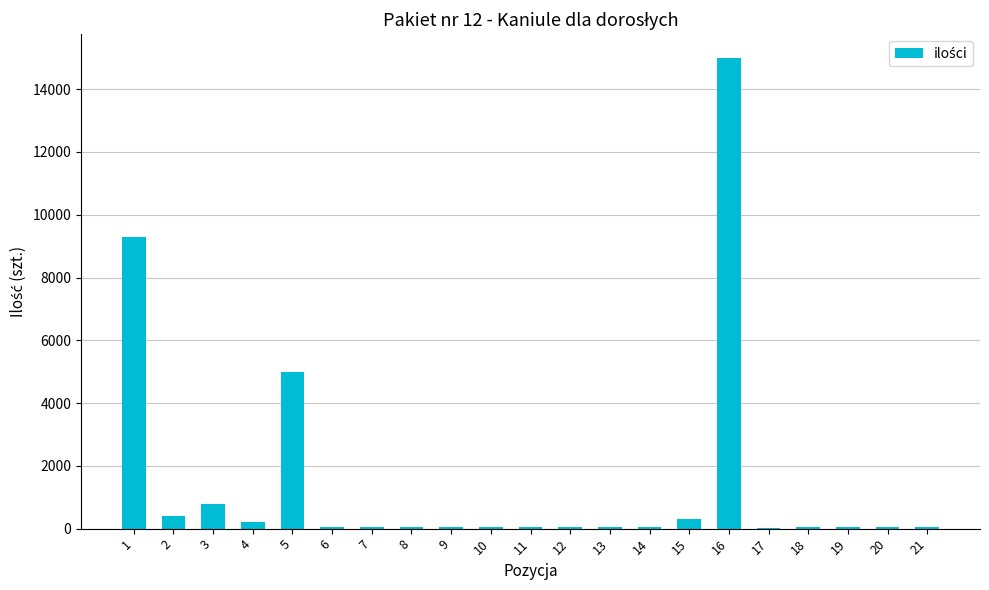

What is the greatest value displayed?

15000